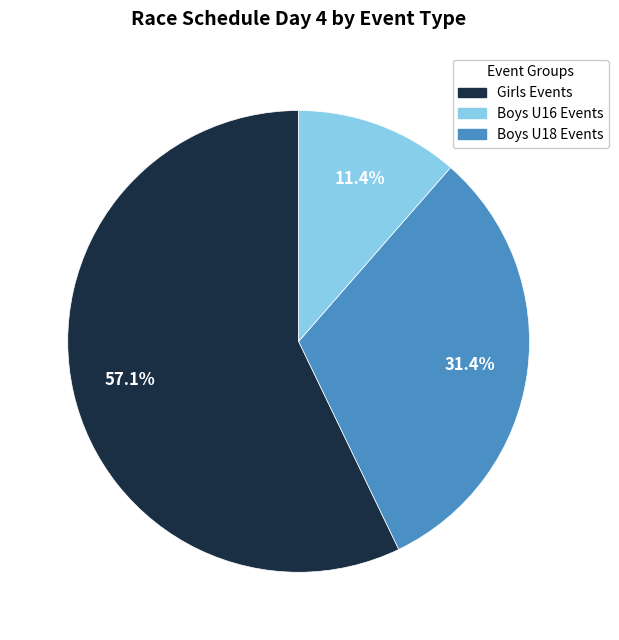

Does any single category account for the majority?

Yes